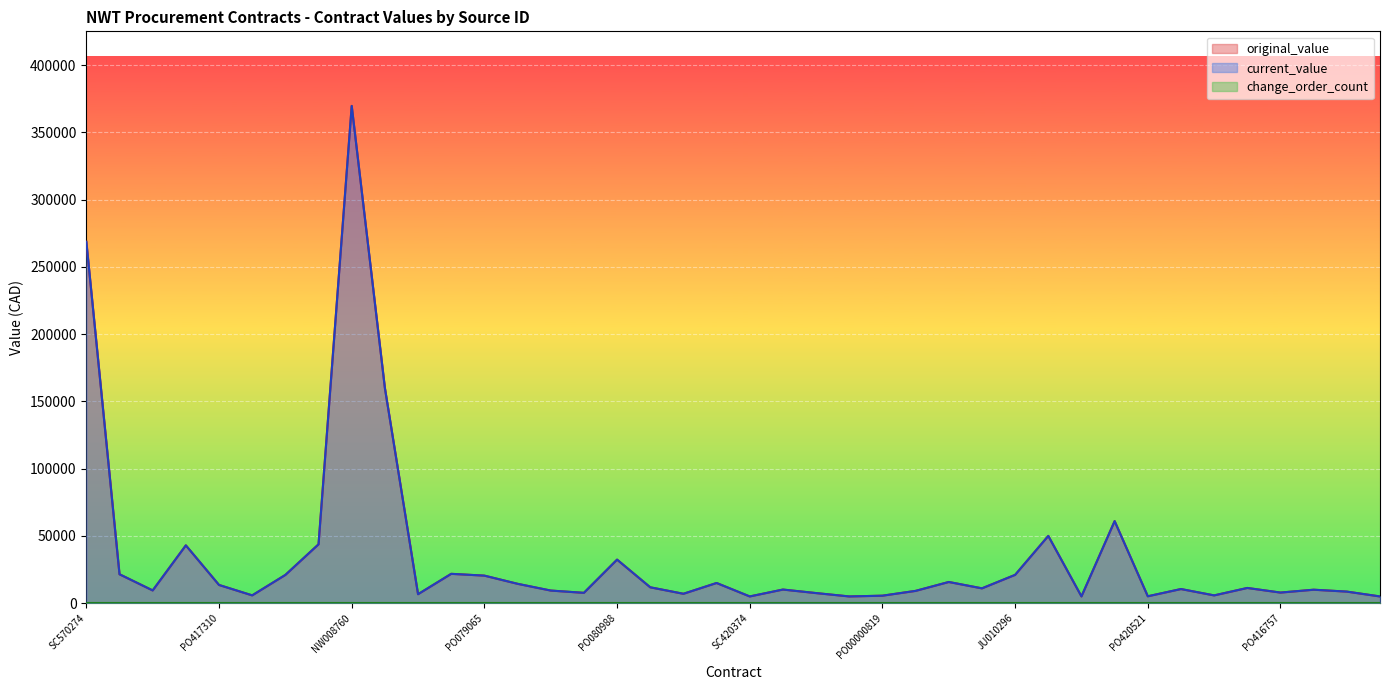

What is the label of the 12th point from the right?

JU010296